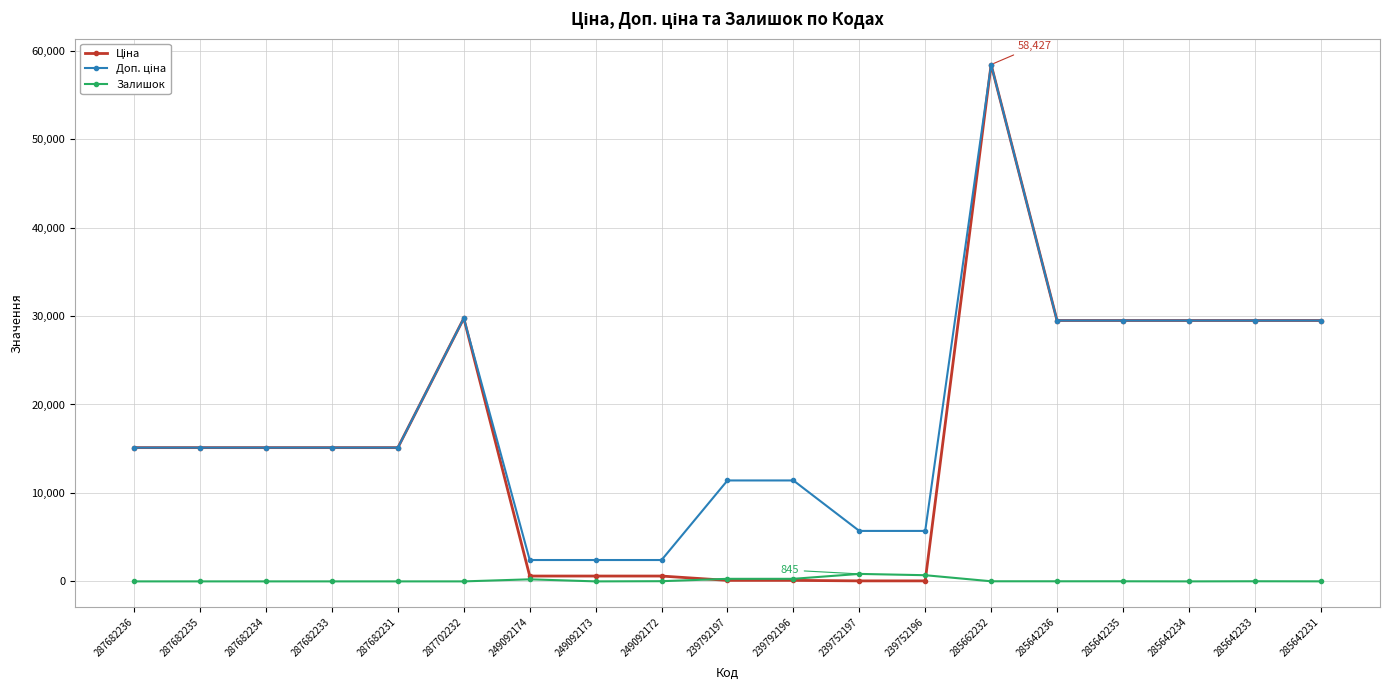

What is the maximum value shown in the chart?

58426.5